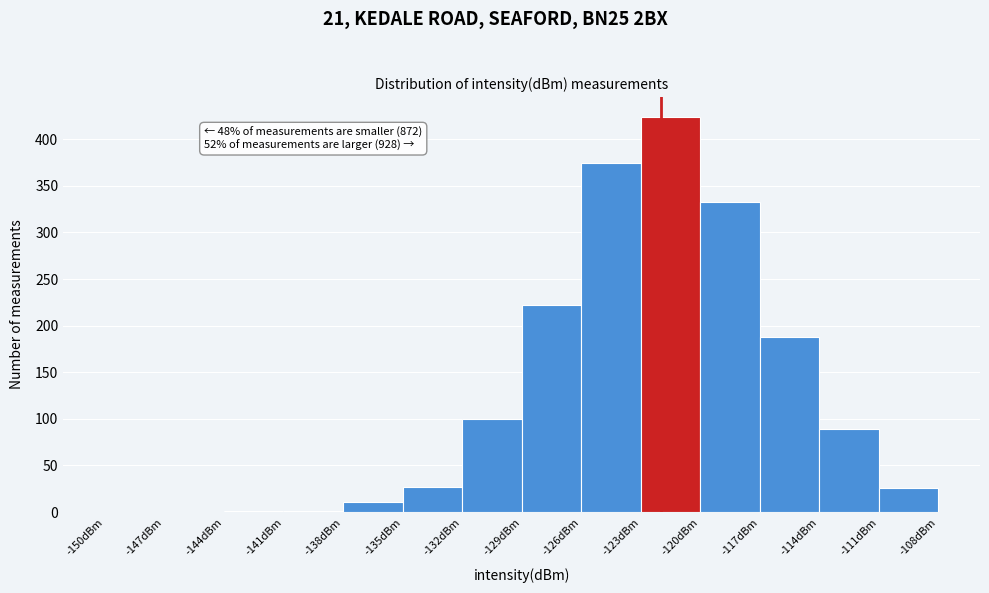

Over which range of the x-axis is the bar tallest?

-123 to -120